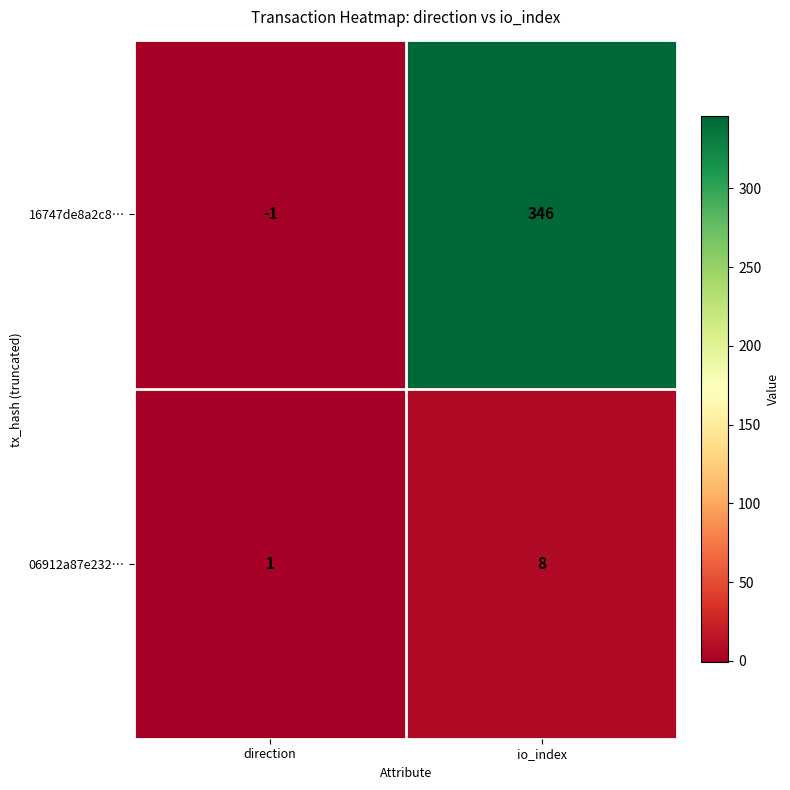

Where is 06912a87e232… nearest to the value 4?

direction